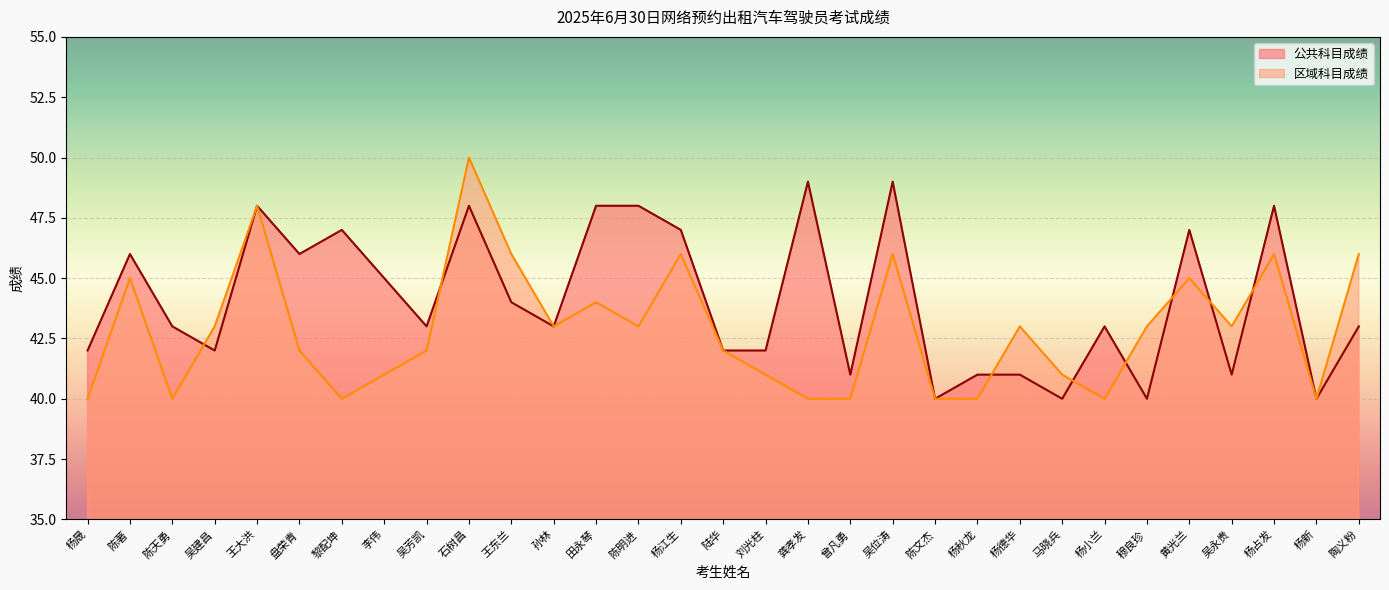

Reading left to right, list all the values displayed in this chart.

公共科目成绩: 42	46	43	42	48	46	47	45	43	48	44	43	48	48	47	42	42	49	41	49	40	41	41	40	43	40	47	41	48	40	43
区域科目成绩: 40	45	40	43	48	42	40	41	42	50	46	43	44	43	46	42	41	40	40	46	40	40	43	41	40	43	45	43	46	40	46